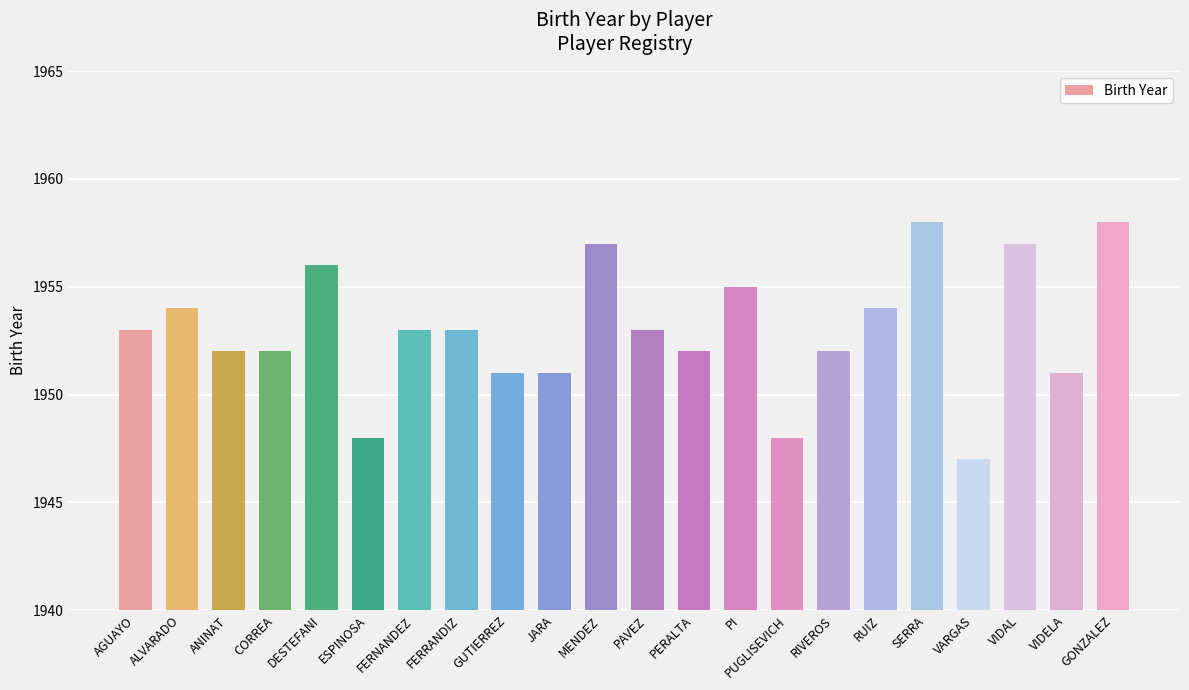

What is the sum of all values?

42965